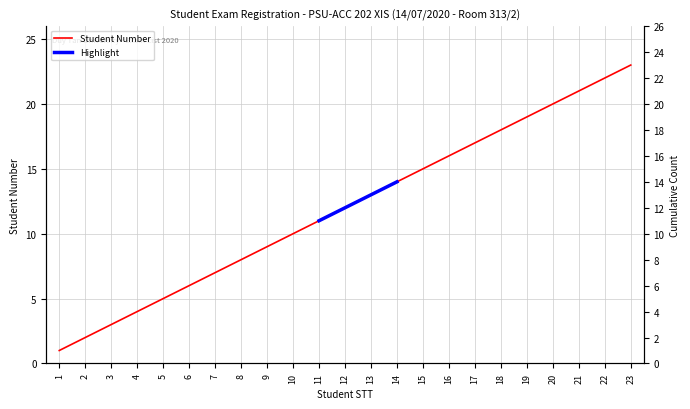

True or false: Student Number and Highlight cross at least once.

False